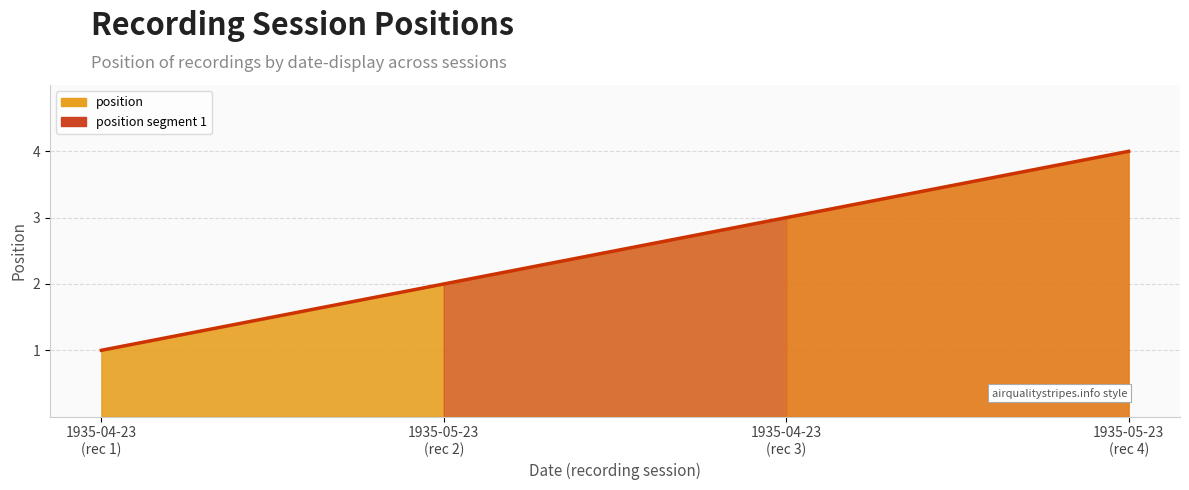

Which label corresponds to the largest value in the chart?

1935-05-23 (rec 4)